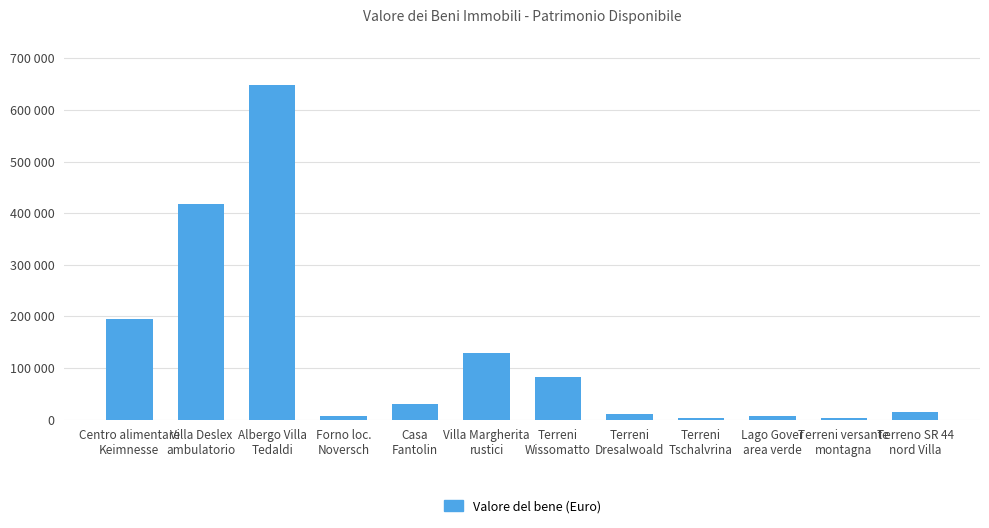

The value at Casa
Fantolin is 20222.1. True or false?

False